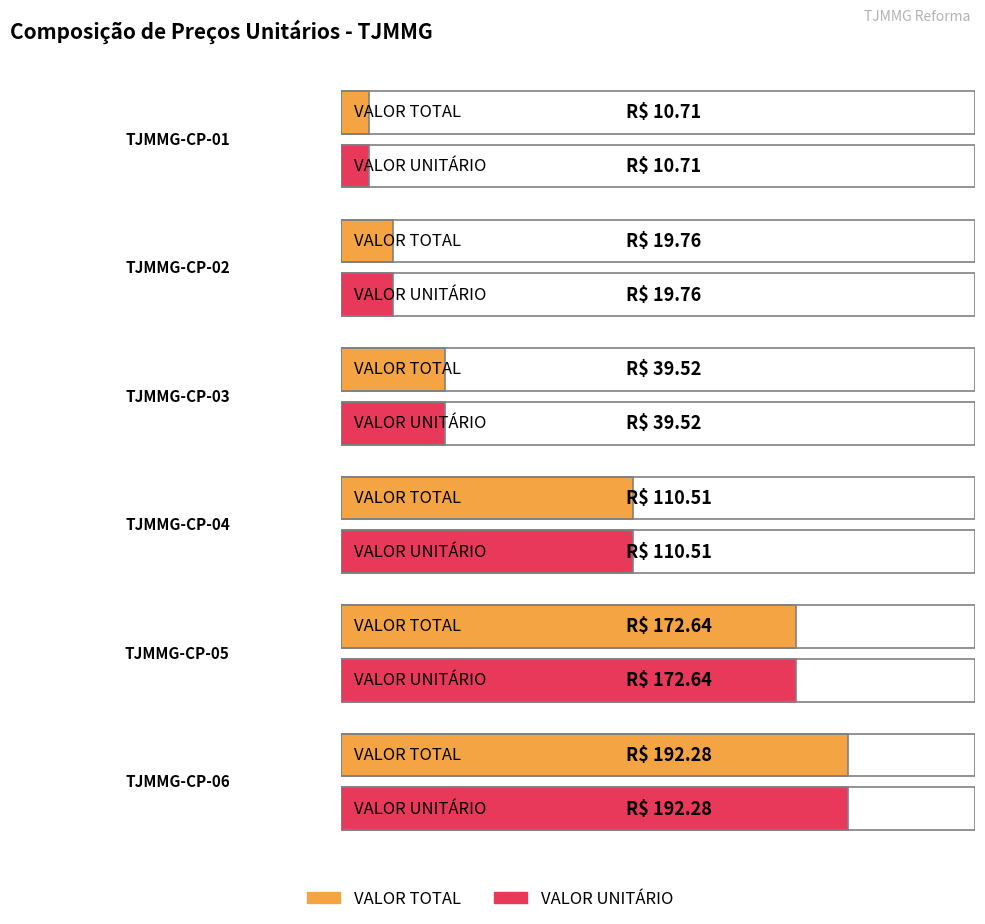

What is the difference between the maximum and minimum values in the VALOR TOTAL series?

181.6